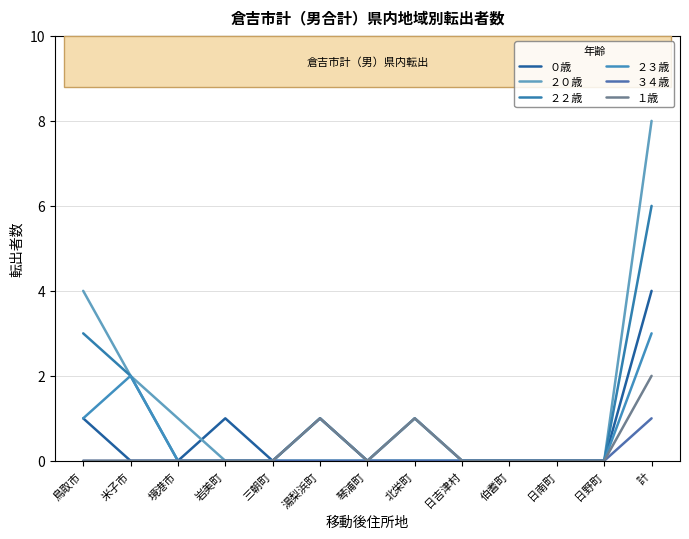

Does the chart display data point markers on the line(s)?

No